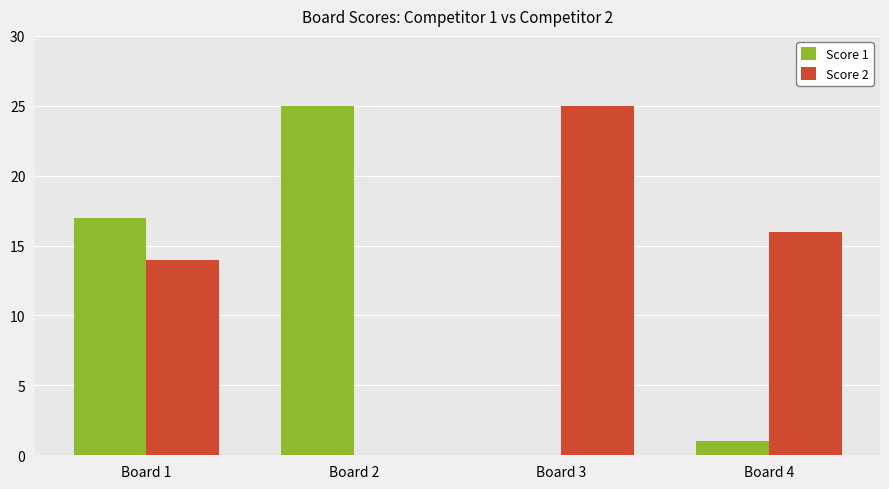

What is the approximate value of Score 2 at Board 4, to the nearest 10?

20